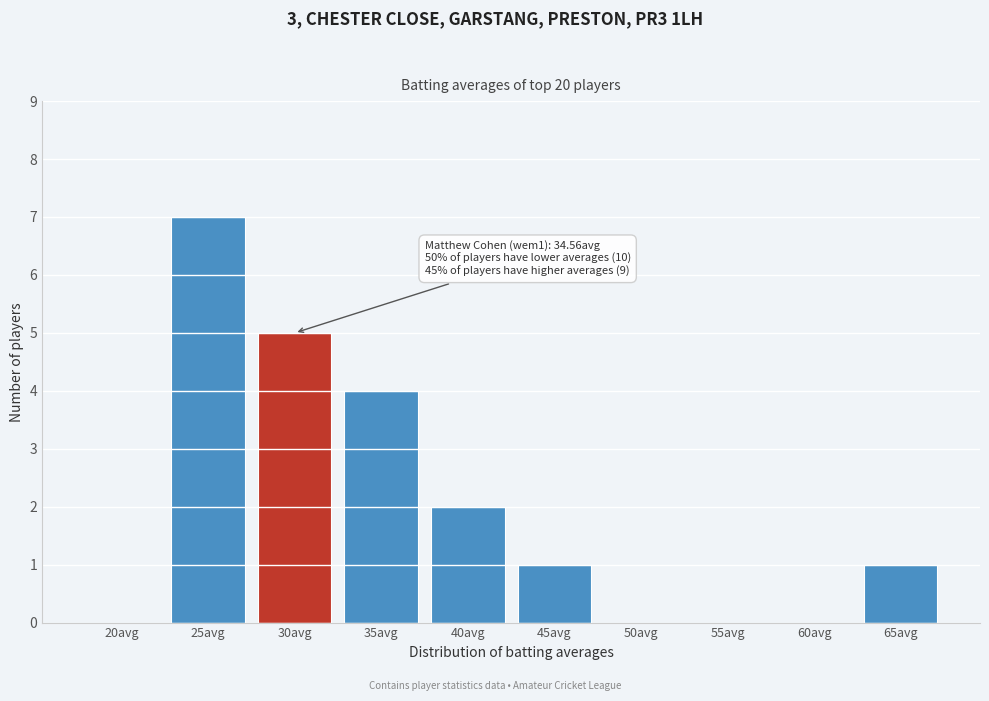

Reading left to right, transcribe all the data shown in this chart.

20avg=0	25avg=7	30avg=5	35avg=4	40avg=2	45avg=1	50avg=0	55avg=0	60avg=0	65avg=1